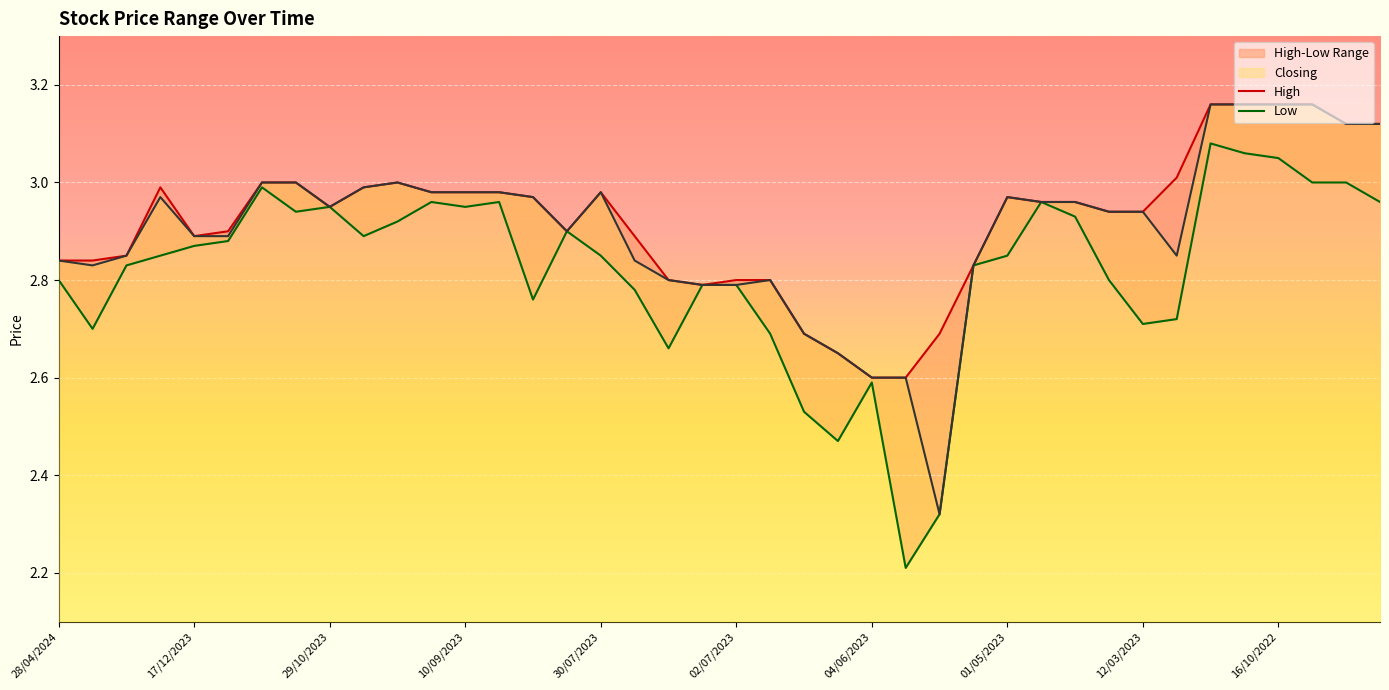

The value of Low at 25 is 2.9. True or false?

False